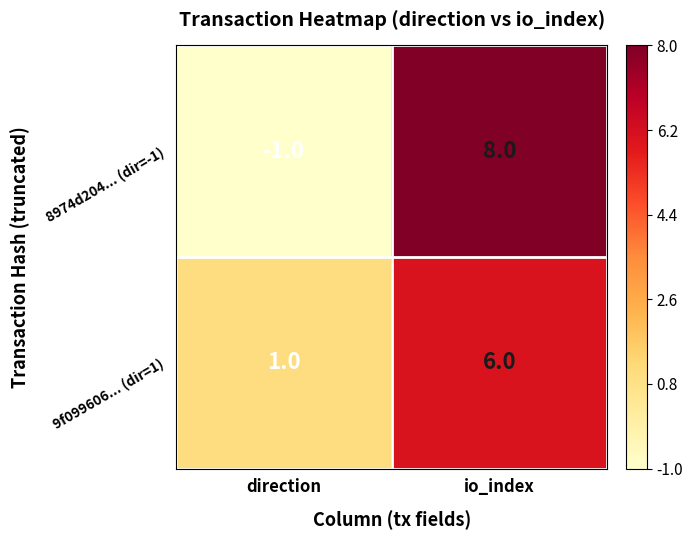

What is the maximum value shown in the chart?

8